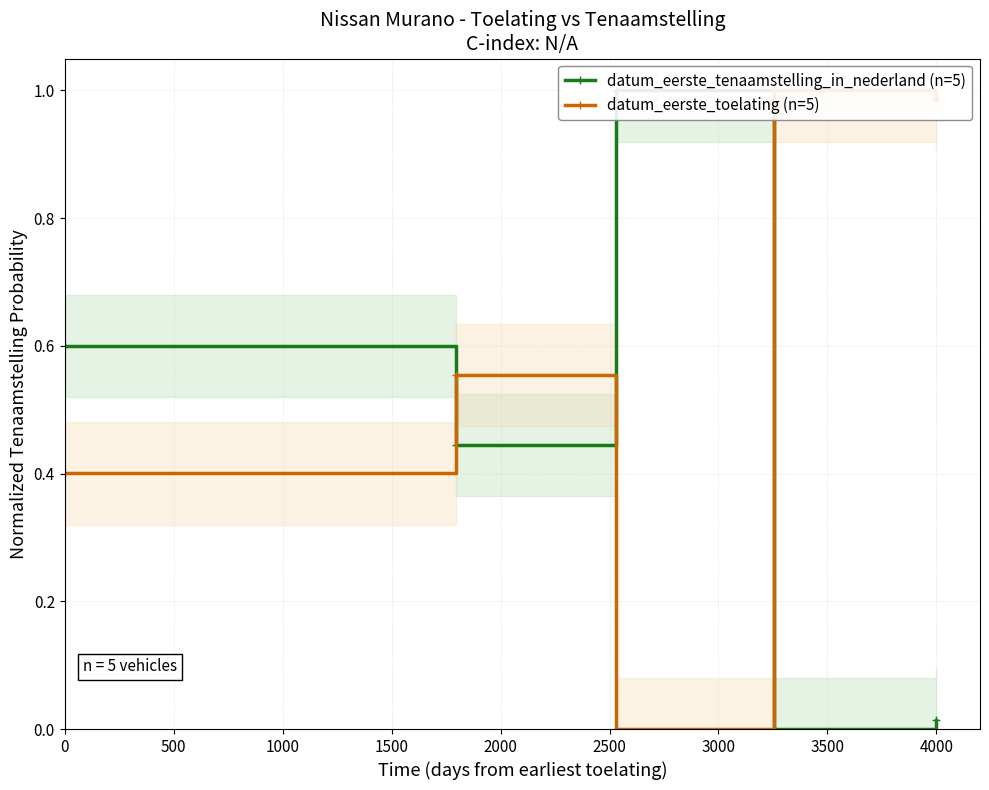

Count the number of data series in this chart.

2